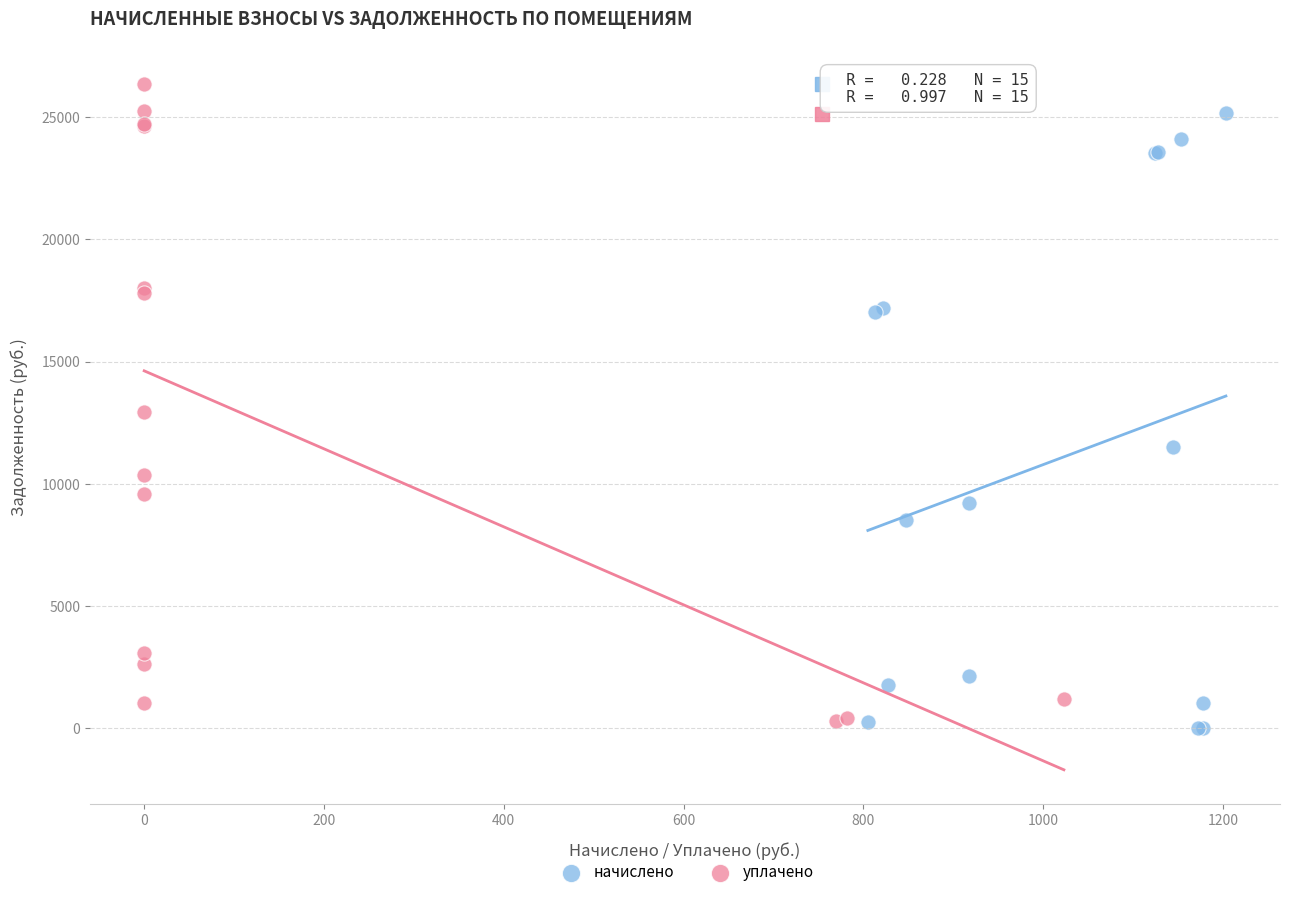

Which series has the widest spread of Y values?

уплачено